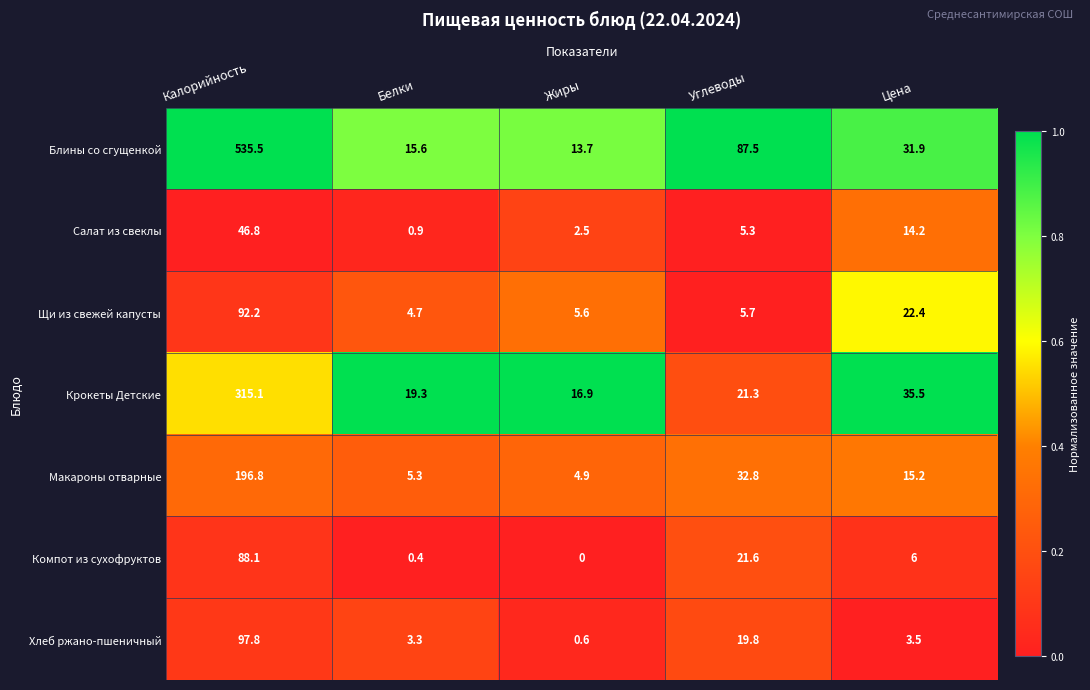

Between Жиры and Углеводы, which series saw the biggest shift?

Блины со сгущенкой